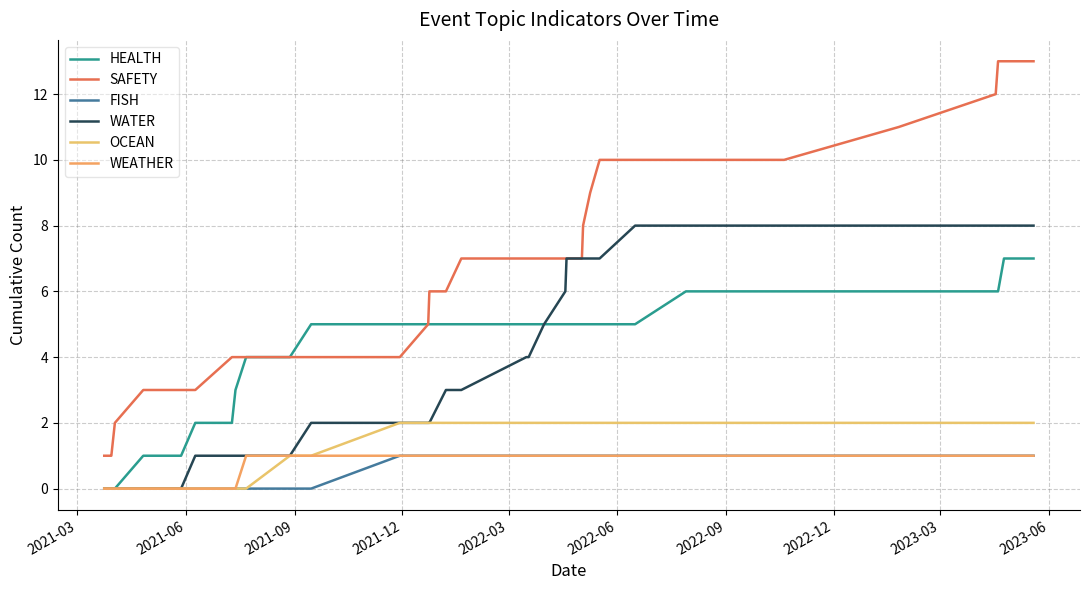

How many HEALTH values are between 4 and 6?

28